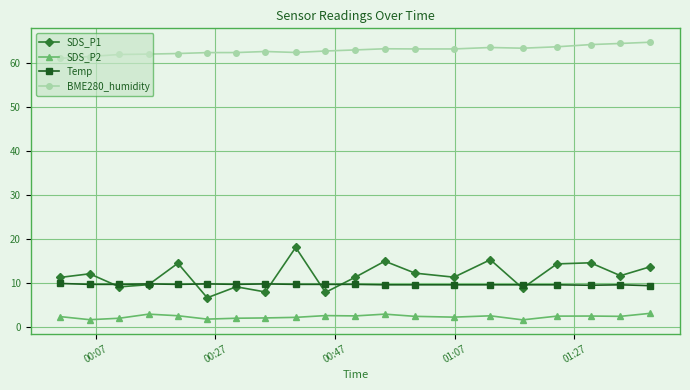

What are all the series names shown in the legend?

SDS_P1, SDS_P2, Temp, BME280_humidity